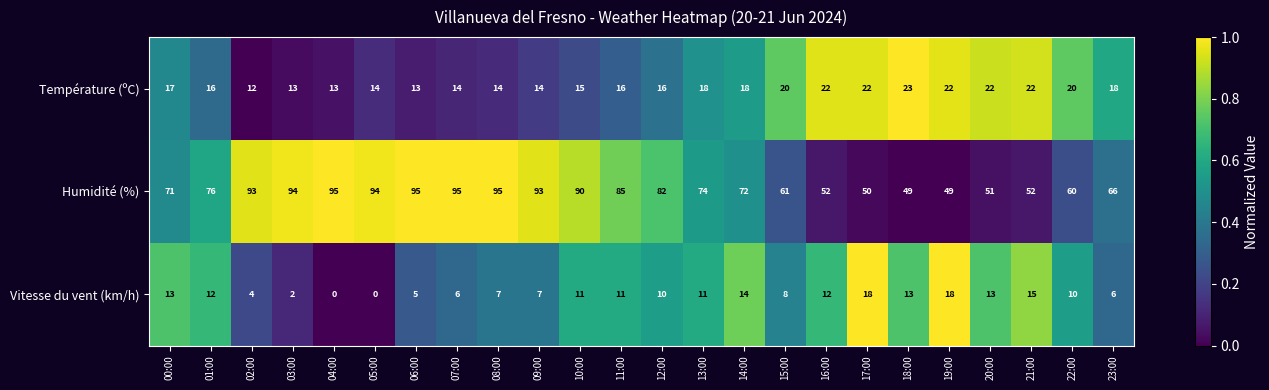

What is the highest value of the Température (ºC) series?

23